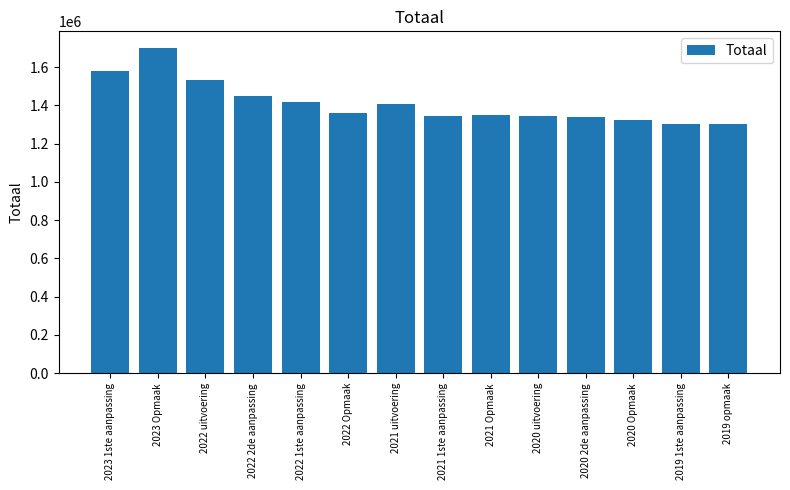

At which category does the chart reach its peak across all series?

2023 Opmaak